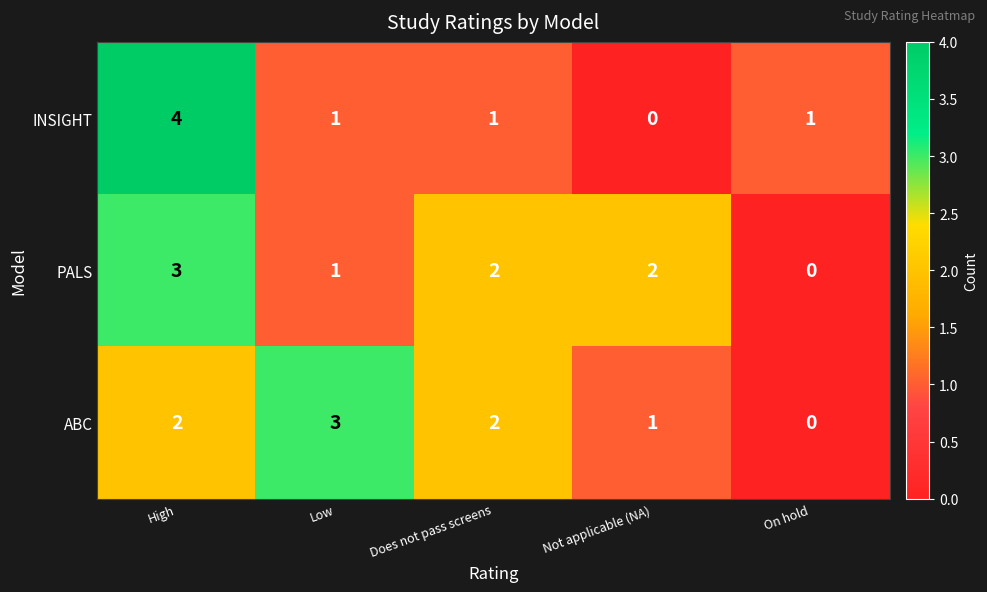

How many data points in ABC are less than 2?

2